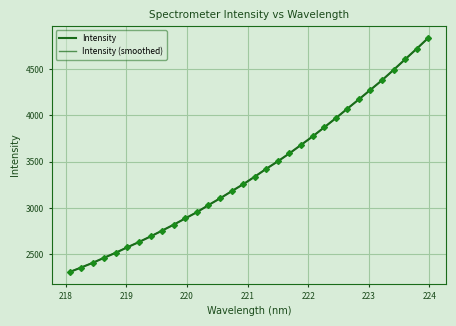

Does the chart have visible grid lines?

Yes